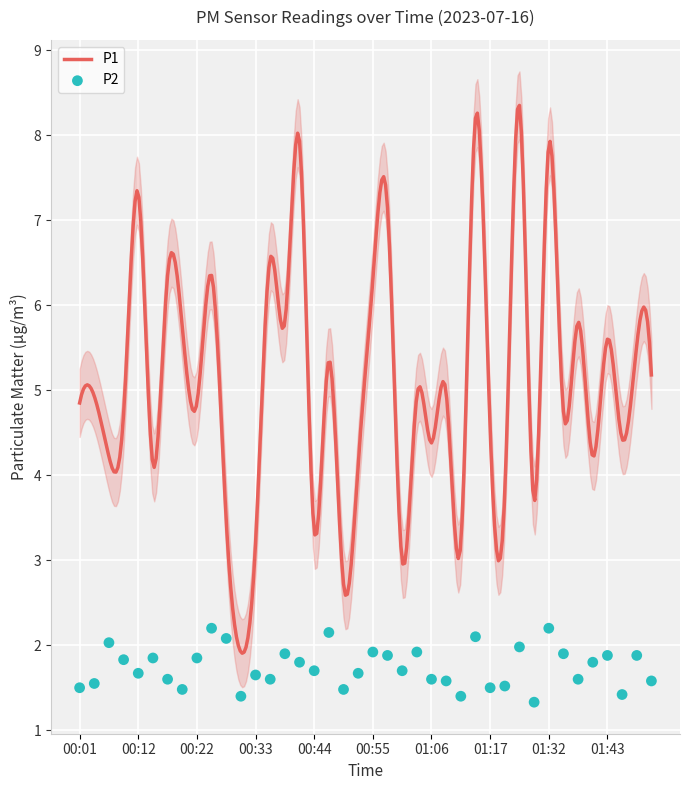

Which has a higher value, 00:42 or 01:15?

01:15